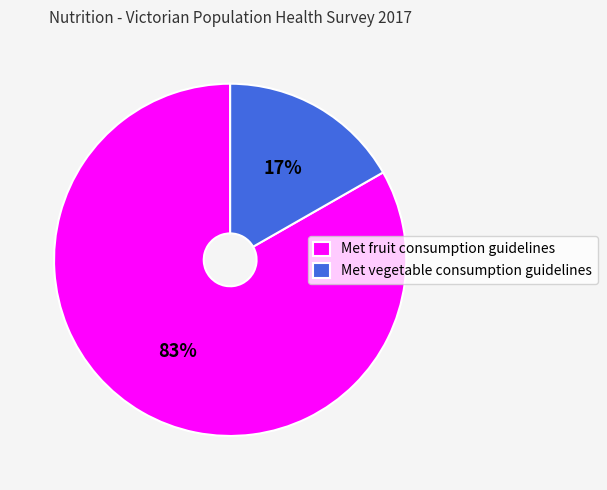

Combined, do Met vegetable consumption guidelines and Met fruit consumption guidelines account for over 50%?

Yes